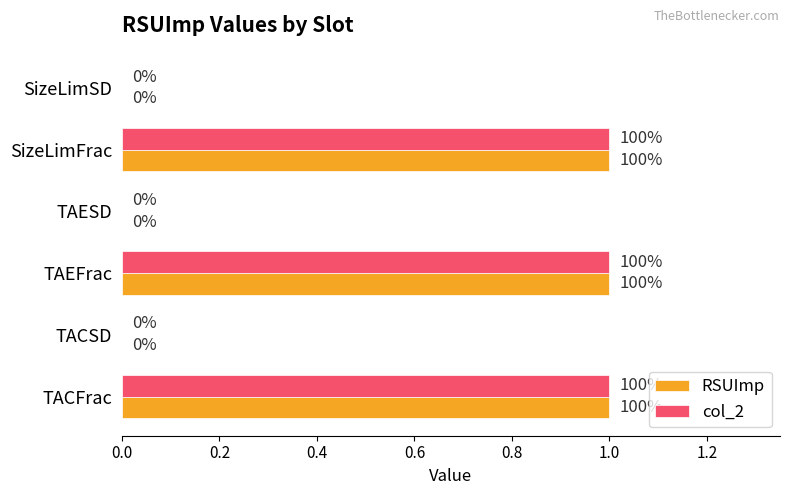

Count the number of data series in this chart.

2